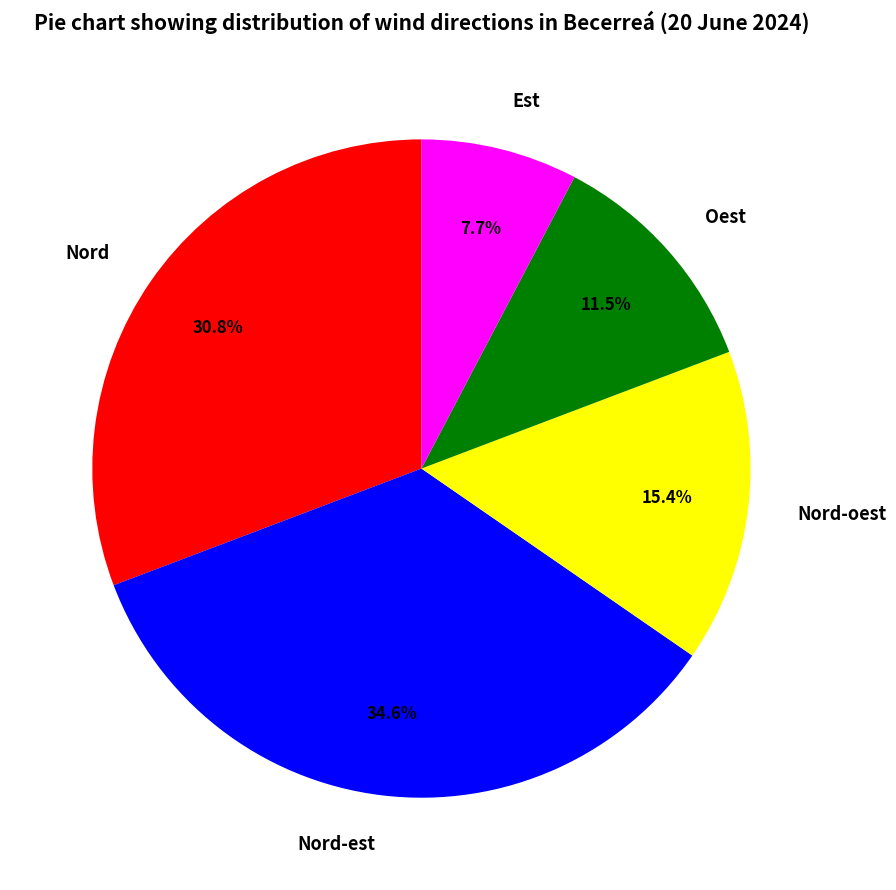

Is the sum of Oest and Nord-oest greater than half?

No